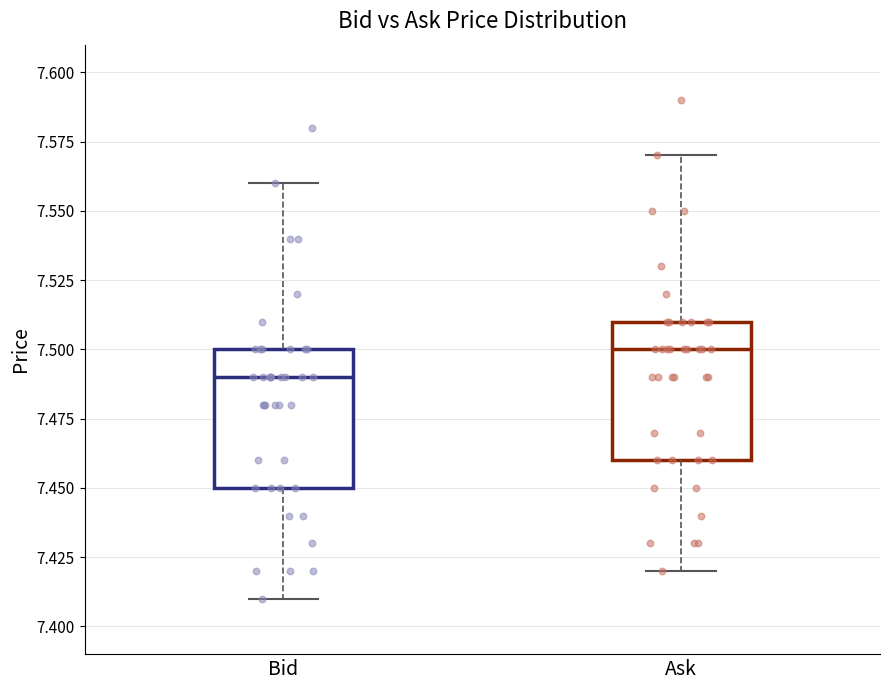

Reading left to right, transcribe this box plot: for each box, give where its median line is, the range the box spans, and where its two whiskers end, as read against the y-axis. The values are not printed on the chart, so give them approximately, as read against the axis.

Bid: median 7.49, box 7.45 to 7.50, whiskers 7.41 to 7.56
Ask: median 7.50, box 7.46 to 7.51, whiskers 7.42 to 7.57